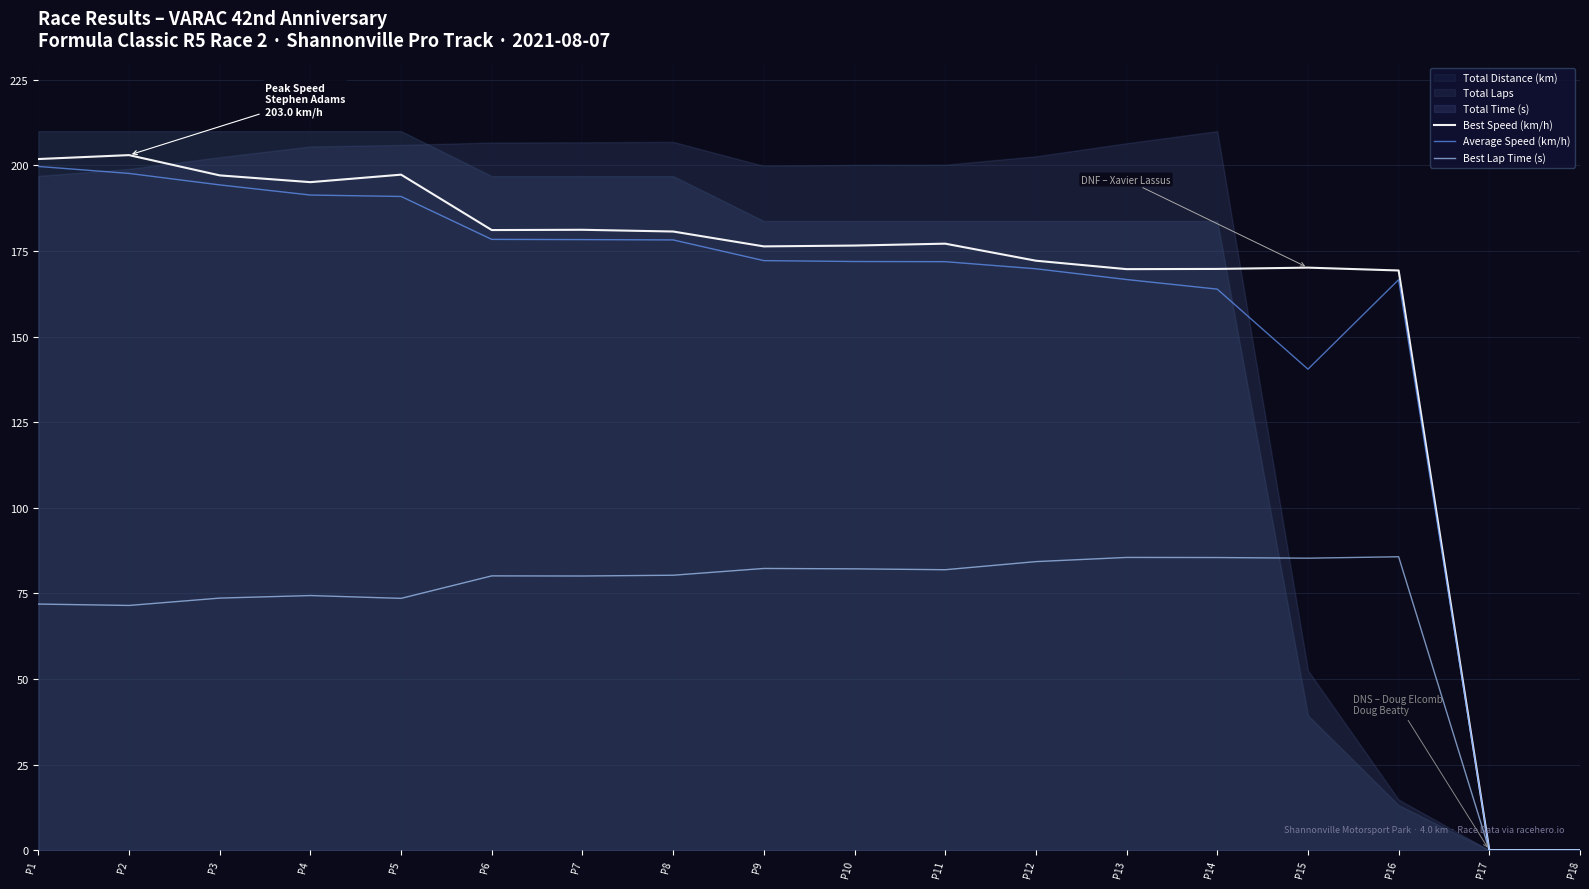

Which series has the largest range (max minus min)?

Best Speed (km/h)